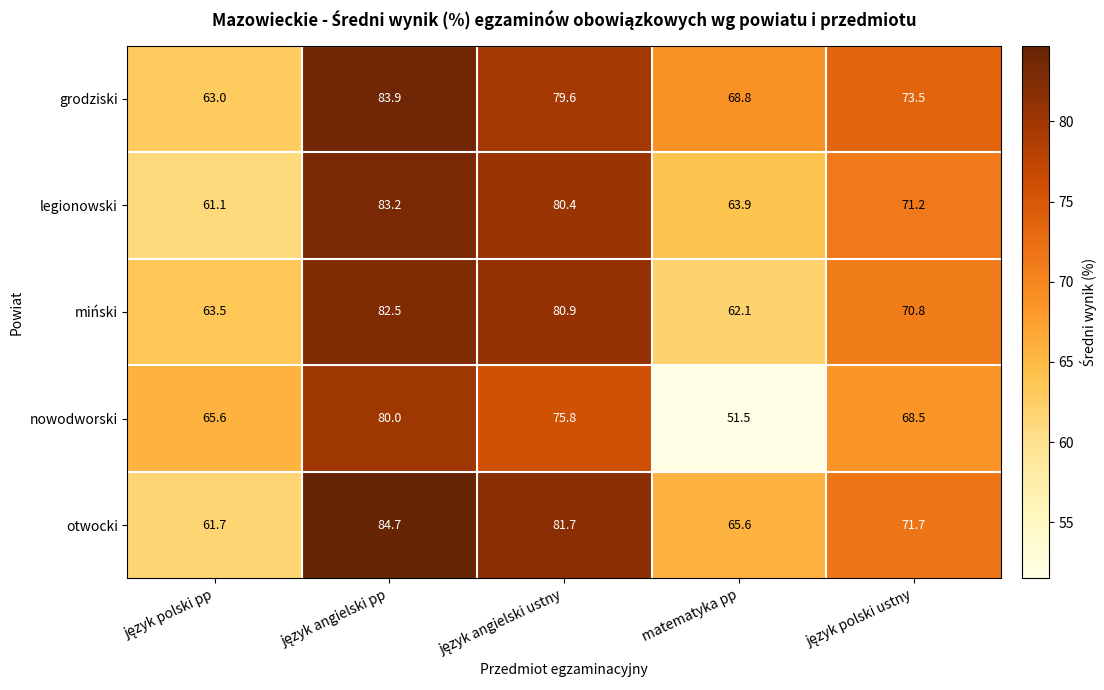

Reading left to right, list all the values displayed in this chart.

grodziski: 63.0	83.9	79.6	68.8	73.5
legionowski: 61.1	83.2	80.4	63.9	71.2
miński: 63.5	82.5	80.9	62.1	70.8
nowodworski: 65.6	80.0	75.8	51.5	68.5
otwocki: 61.7	84.7	81.7	65.6	71.7